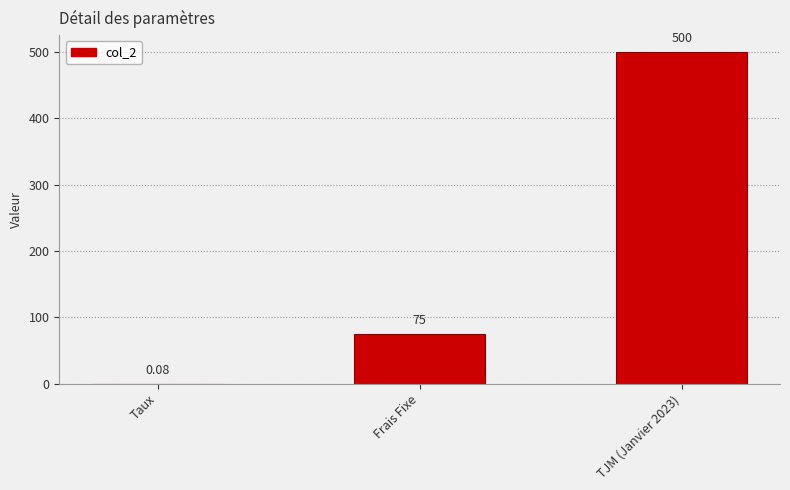

What is the average value?

191.7